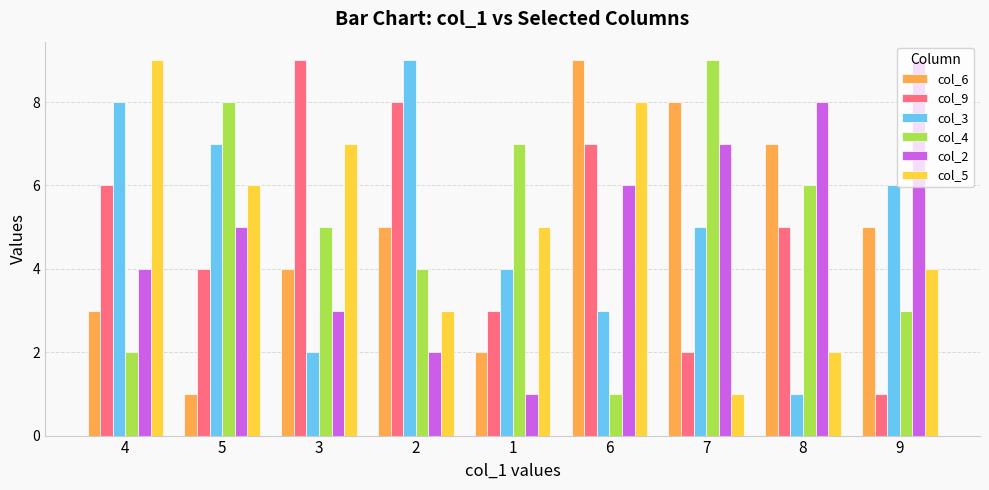

At which category is the sum across all series the highest?

6